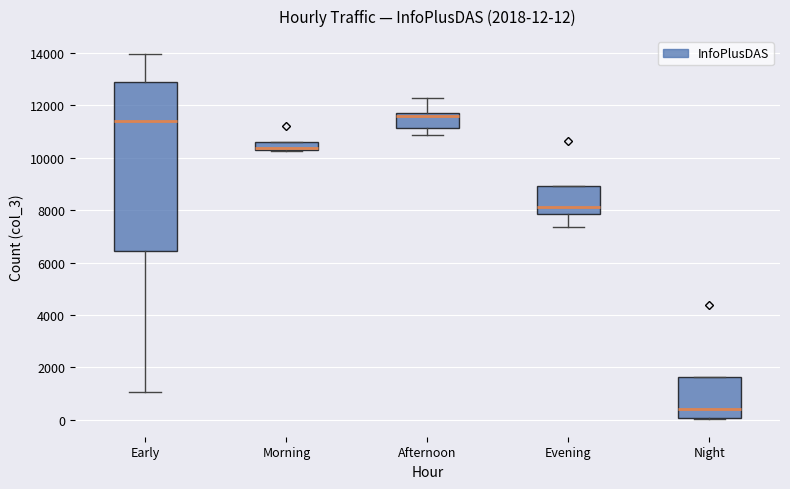

Comparing the boxes themselves (not the whiskers), which one is the tallest?

Early